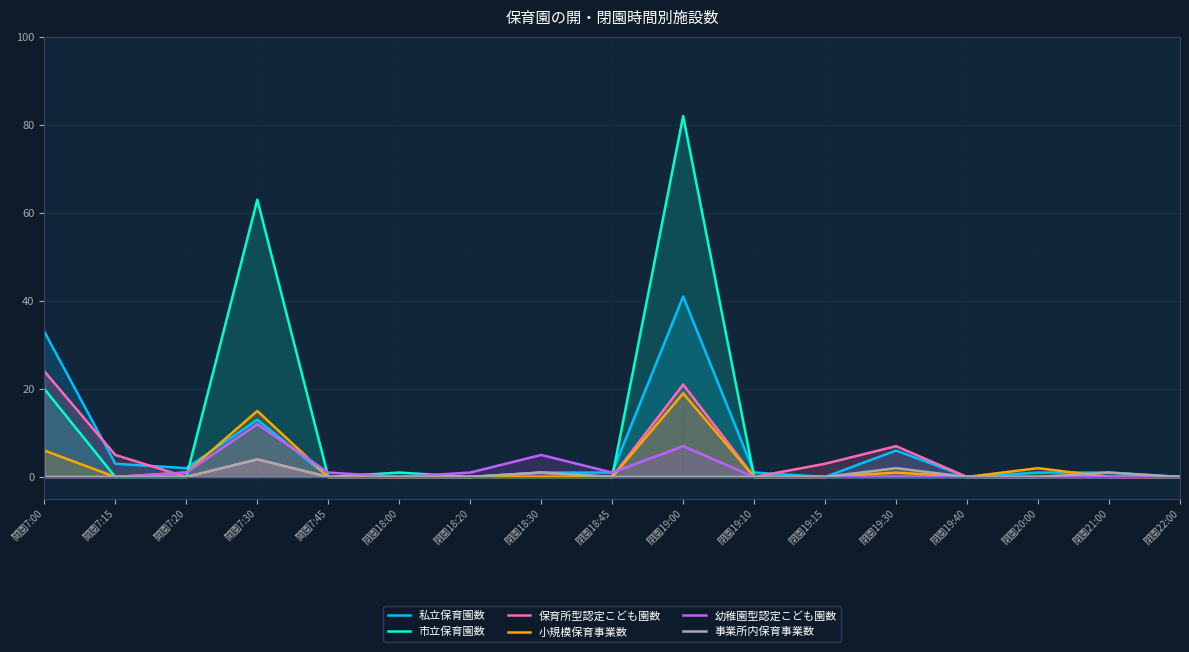

Reading left to right, transcribe all the data shown in this chart.

私立保育園数: 33	3	2	13	0	0	0	1	1	41	1	0	6	0	1	1	0
市立保育園数: 20	0	0	63	0	1	0	0	0	82	0	0	0	0	0	0	0
保育所型認定こども園数: 24	5	0	4	0	0	0	1	0	21	0	3	7	0	0	0	0
小規模保育事業数: 6	0	1	15	0	0	0	0	0	19	0	0	1	0	2	0	0
幼稚園型認定こども園数: 0	0	1	12	1	0	1	5	1	7	0	0	0	0	0	0	0
事業所内保育事業数: 0	0	0	4	0	0	0	1	0	0	0	0	2	0	0	1	0